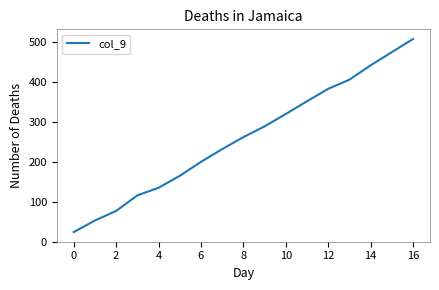

What is the difference between the maximum and minimum values?

484